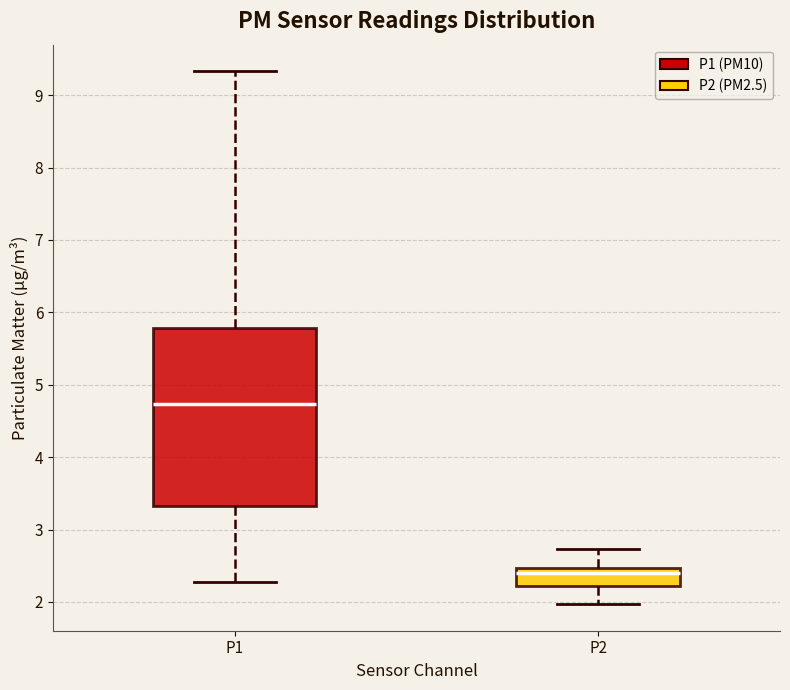

Reading left to right, read every box against the y-axis: the position of its median line, the range the box covers, and the ends of its whiskers. The values are not printed on the chart, so give them approximately, as read against the axis.

P1: median 4.7, box 3.3 to 5.8, whiskers 2.3 to 9.3
P2: median 2.4, box 2.2 to 2.5, whiskers 2.0 to 2.7